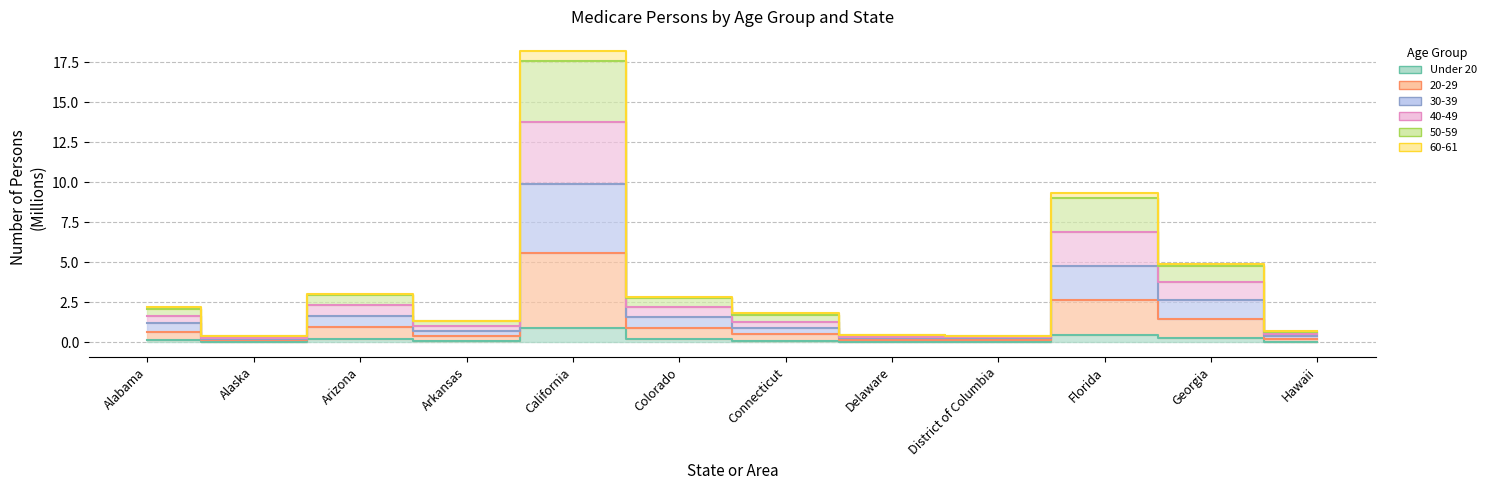

Which category has the lowest value in the 20-29 series?

Alaska